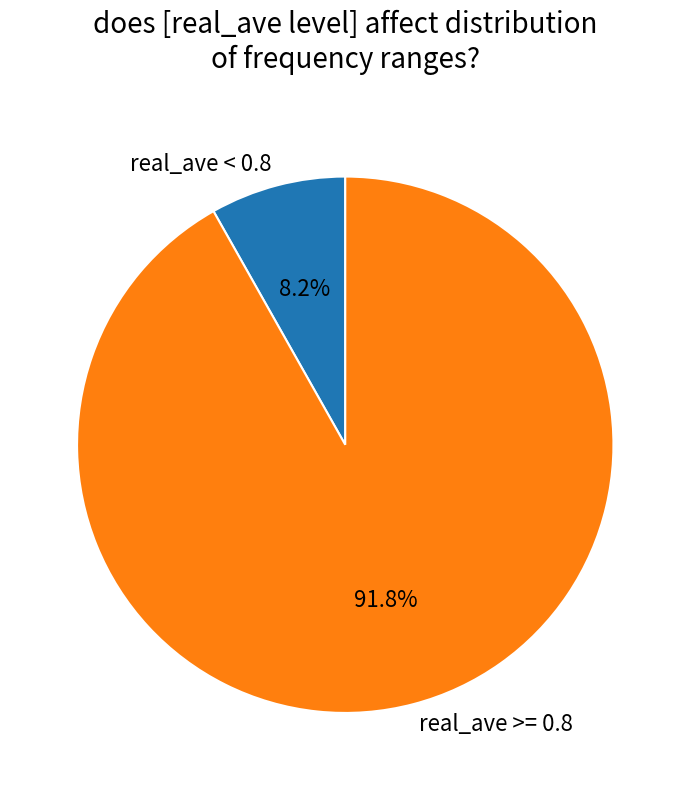

Is there any slice that represents more than half of the pie?

Yes